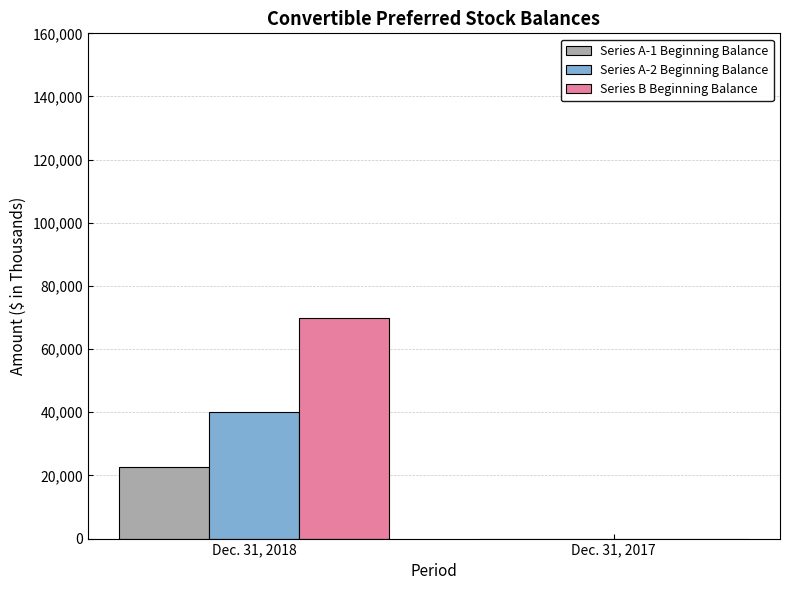

Which category has the highest value in the Series B Beginning Balance series?

Dec. 31, 2018